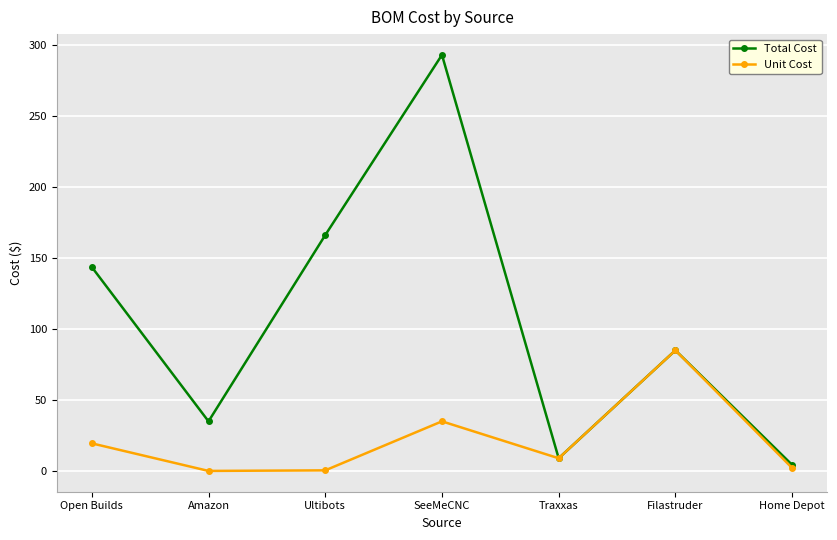

What is the total value across all series at SeeMeCNC?

328.0